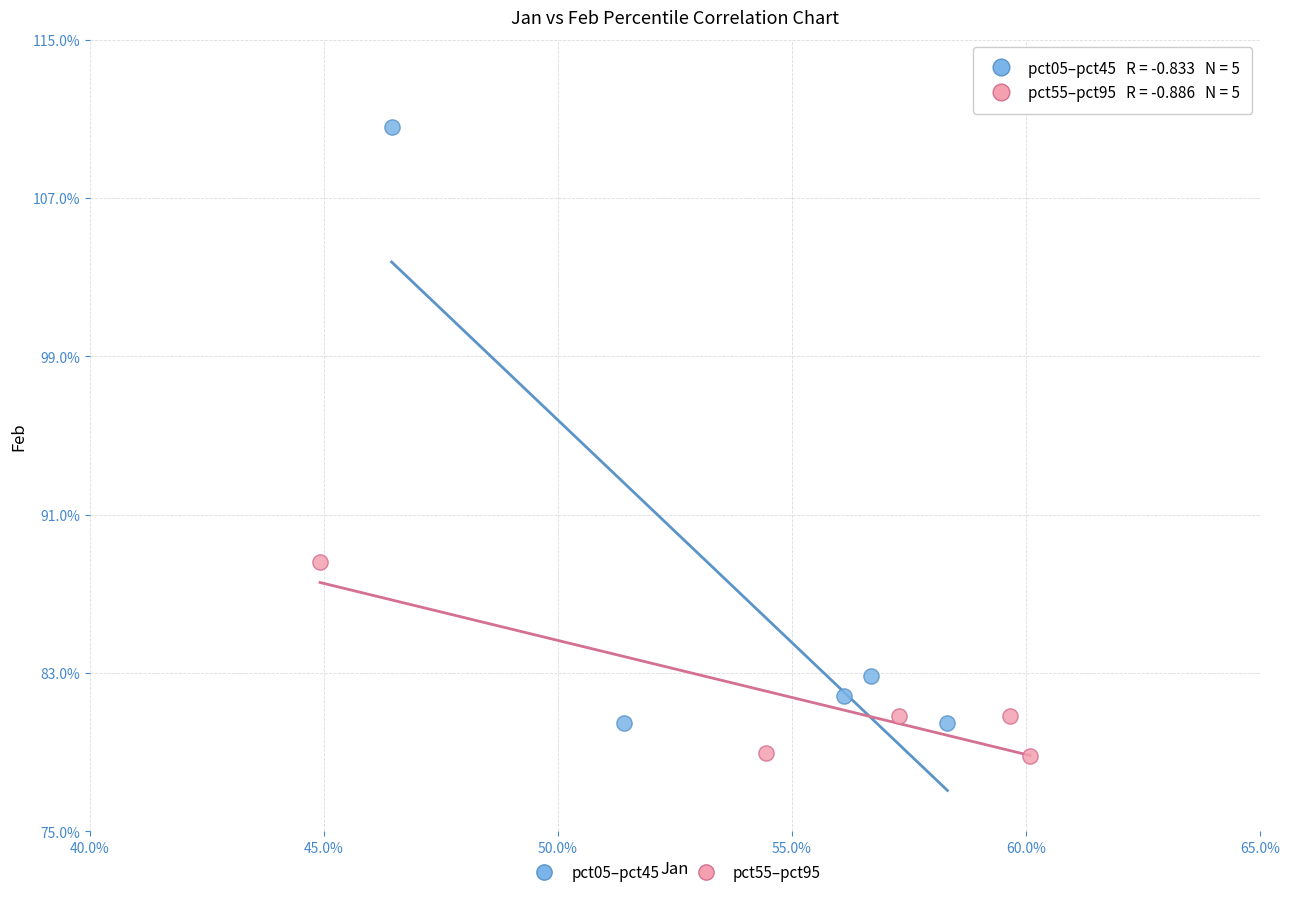

Which series contains the highest Y value?

pct05–pct45